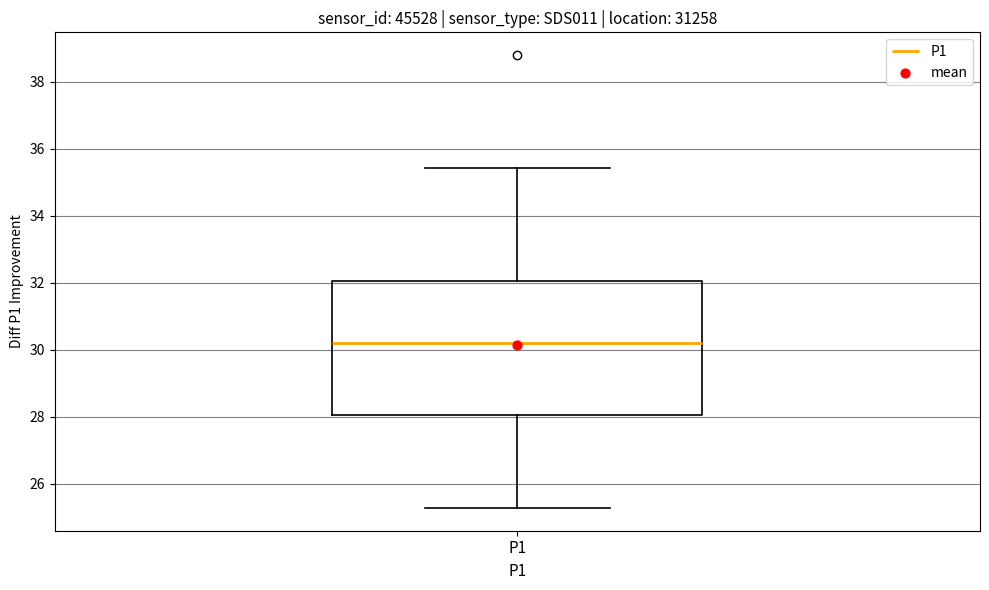

Transcribe this box plot: give where the median line is, the range the box spans, and where the two whiskers end, as read against the y-axis. The values are not printed on the chart, so give them approximately, as read against the axis.

median 30.2, box 28.0 to 32.0, whiskers 25.2 to 35.4